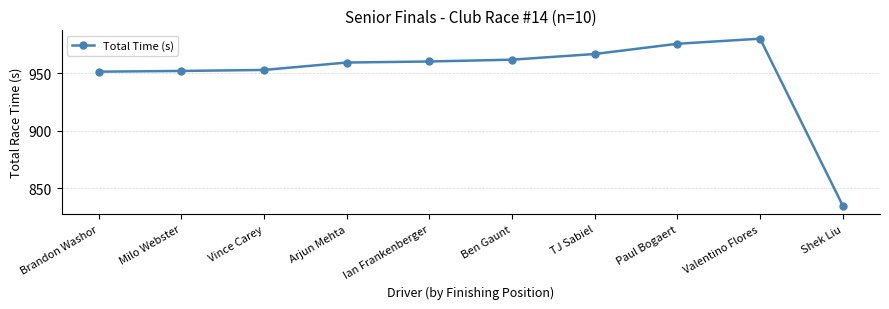

What is the greatest value displayed?

980.3